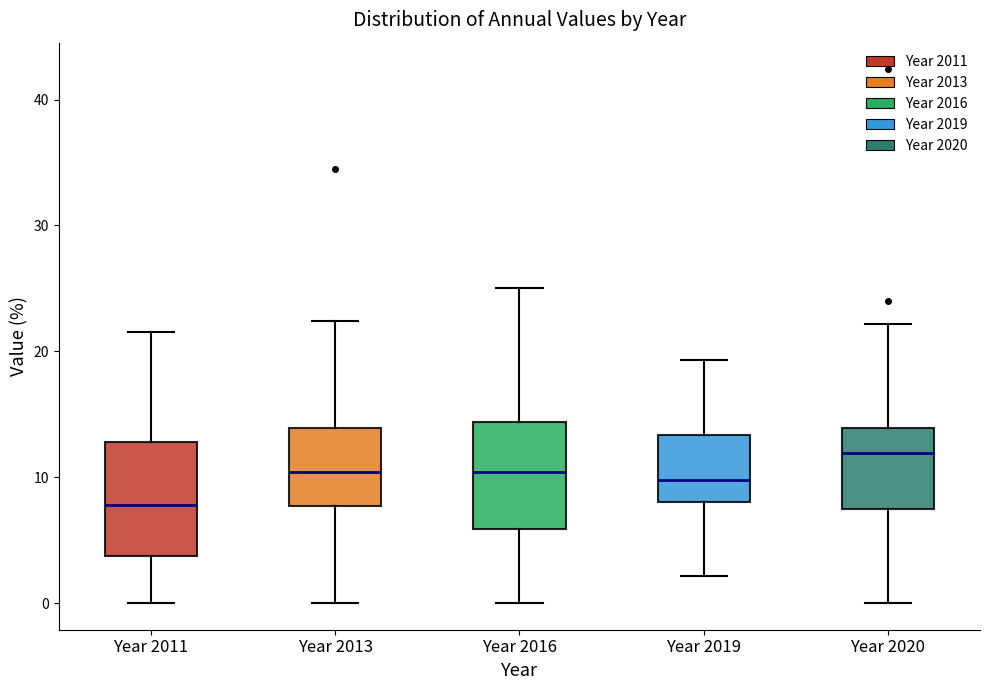

Which box's median line is the highest?

Year 2020